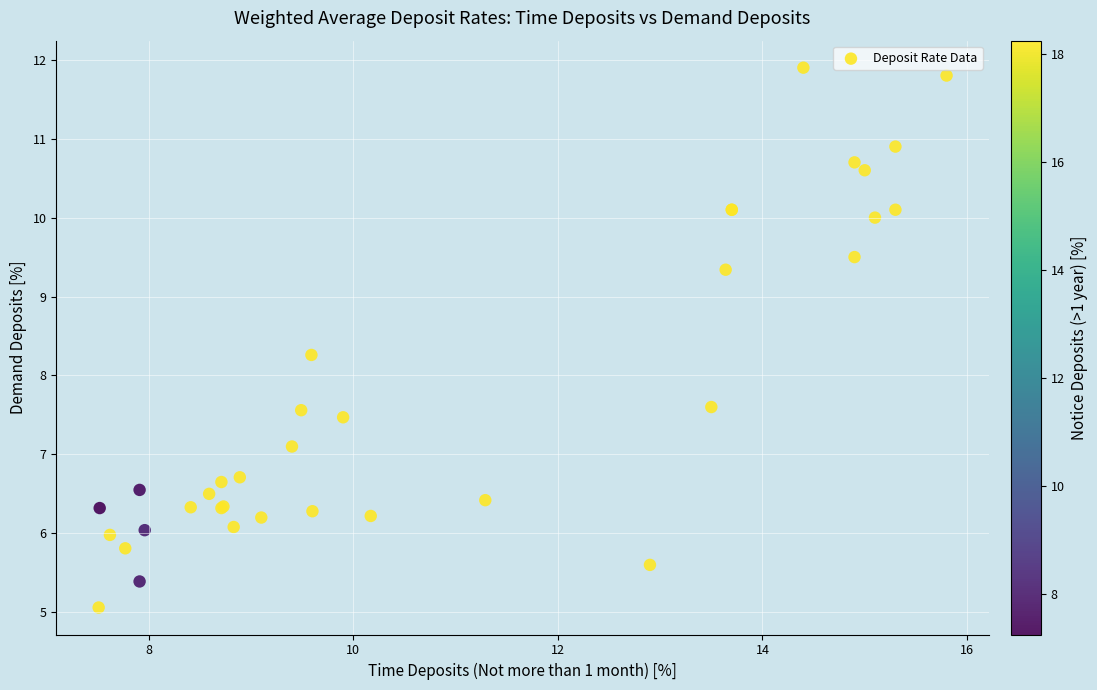

What Y value in the scatter plot is closest to 8?

8.3